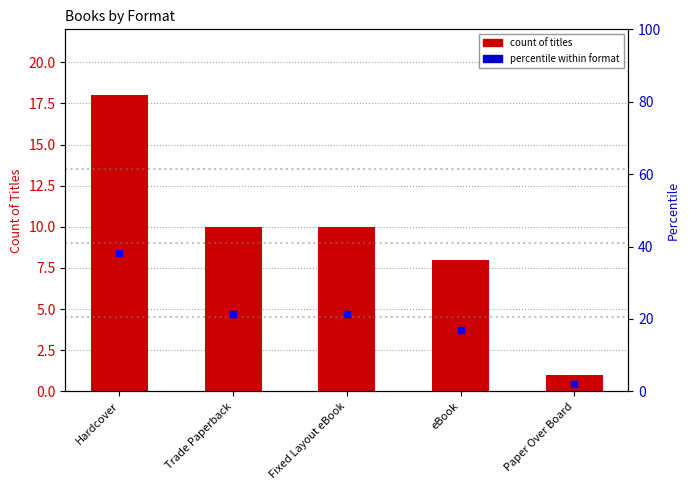

How many data points in count of titles are less than 10?

2